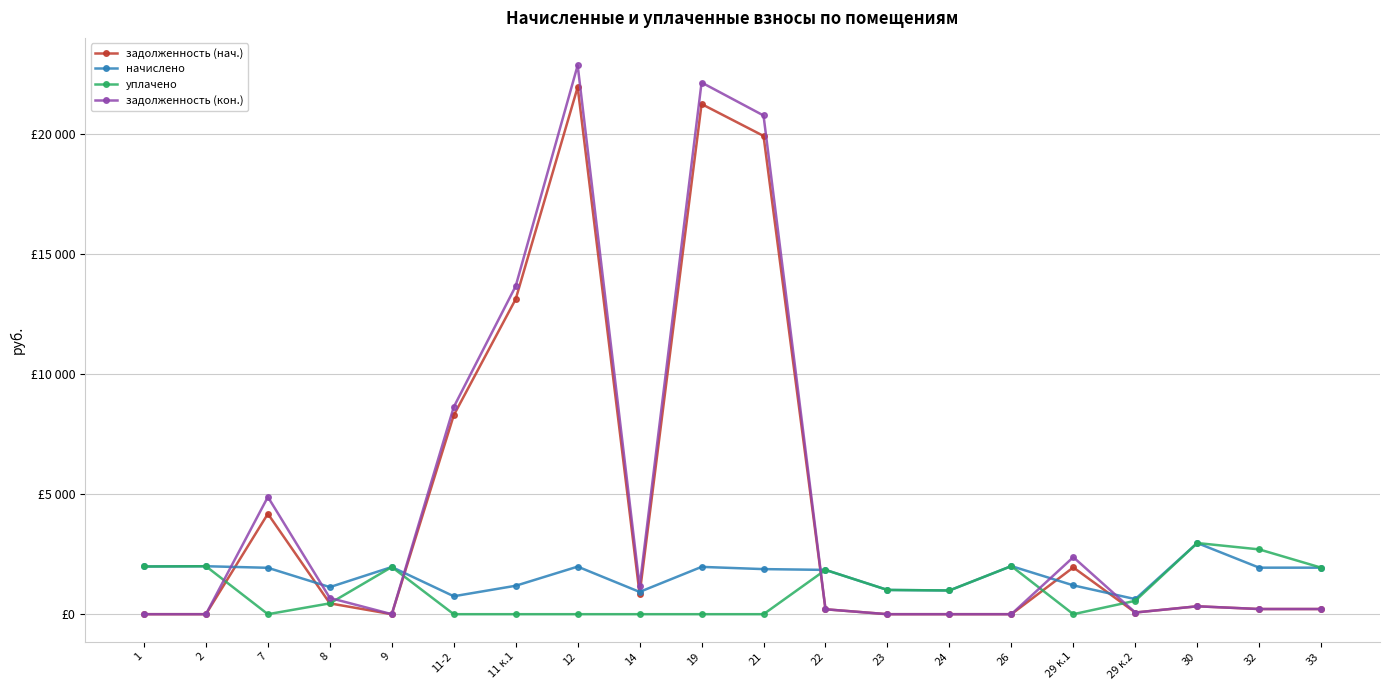

Does the chart have visible grid lines?

Yes